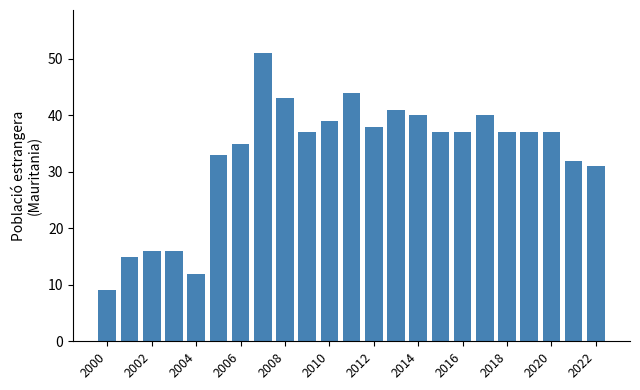

Are the bars horizontal?

No